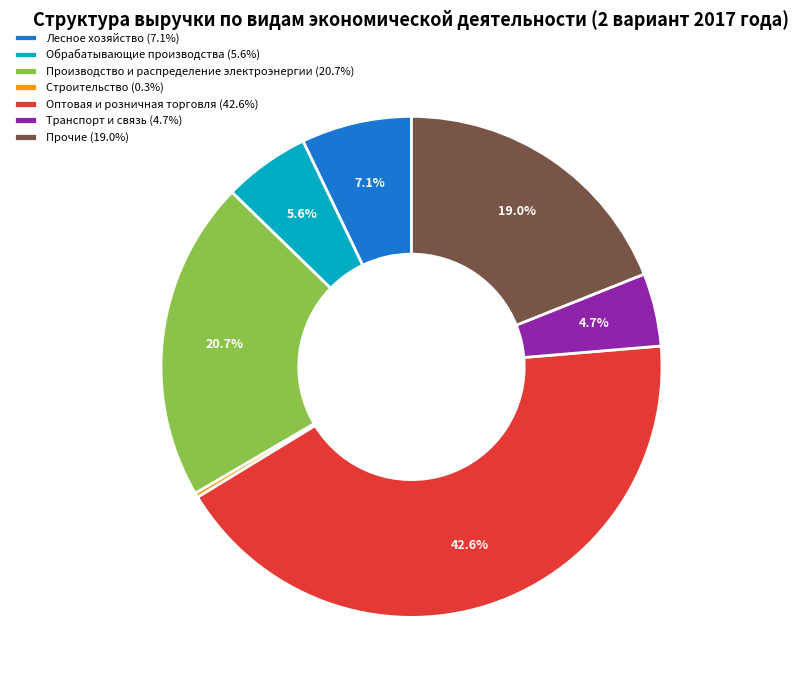

What is the smallest slice in the pie chart?

Строительство